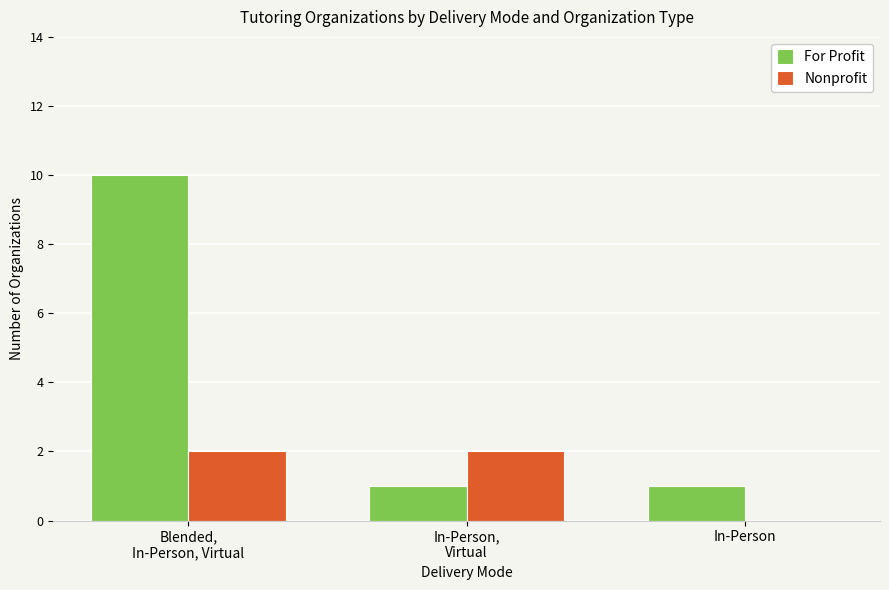

What is the maximum value shown in the chart?

10